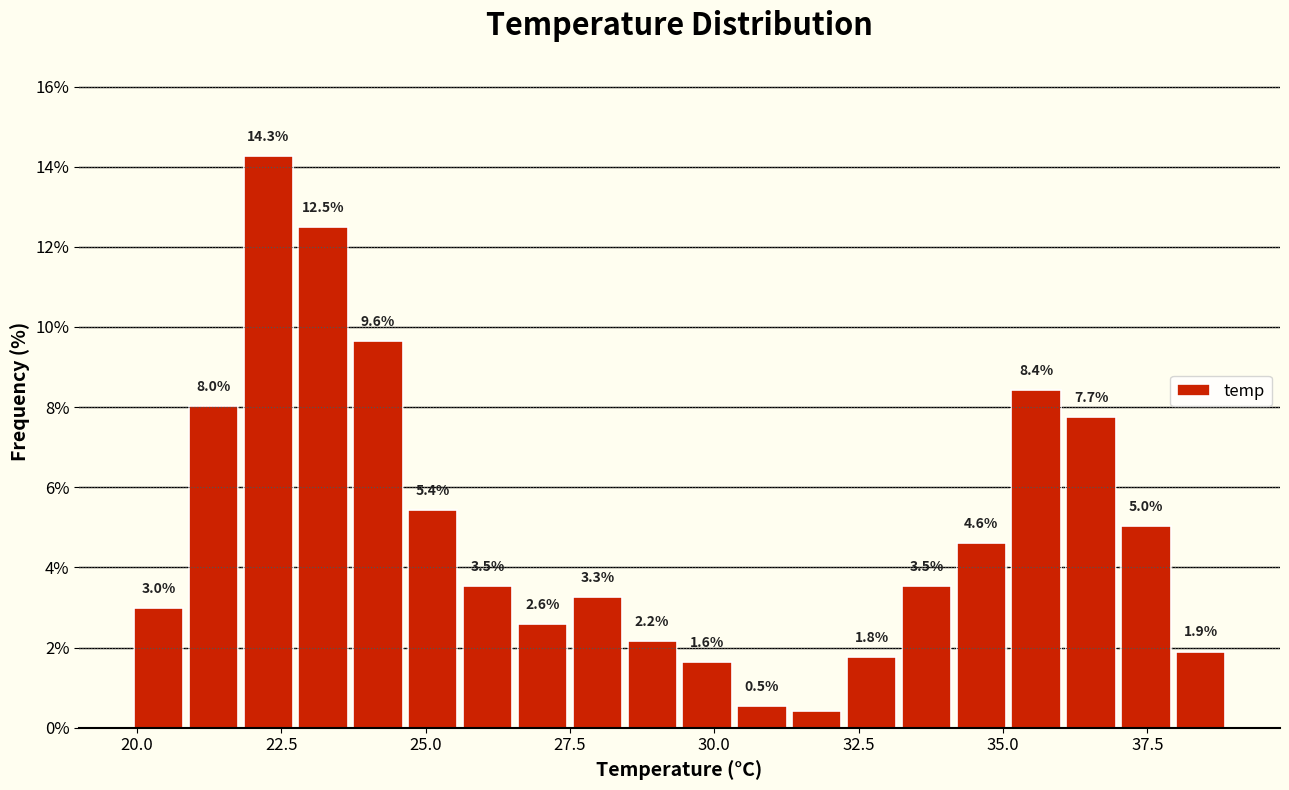

Around what value on the x-axis is the tallest bar? Give the approximate position of its centre, as read against the axis.

22.5